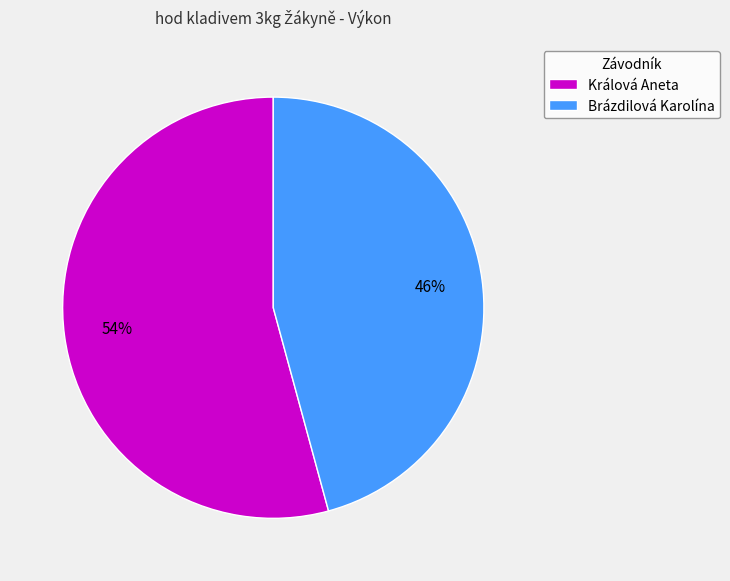

What percentage is the Brázdilová Karolína slice, to the nearest percent?

46%